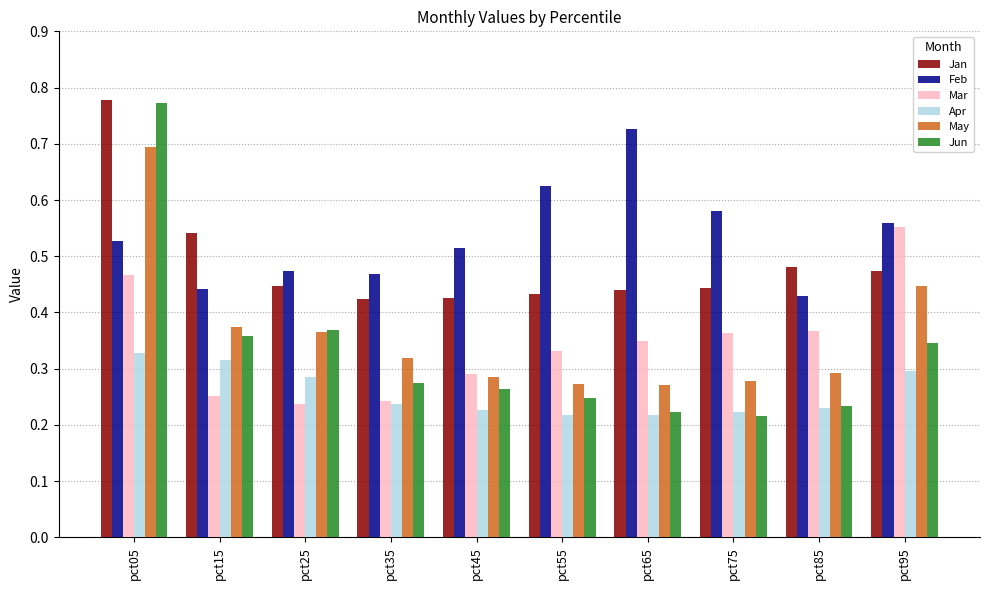

Are the bars grouped side by side (vs. stacked)?

Yes